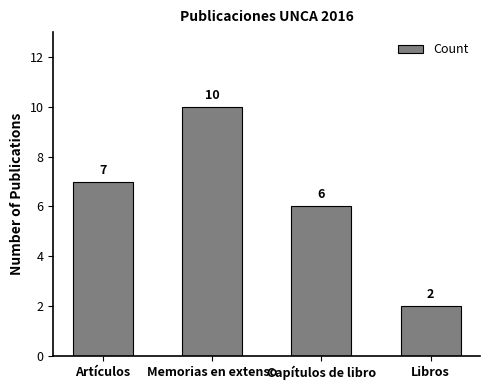

Is it true that the value at Memorias en extenso is 10?

True